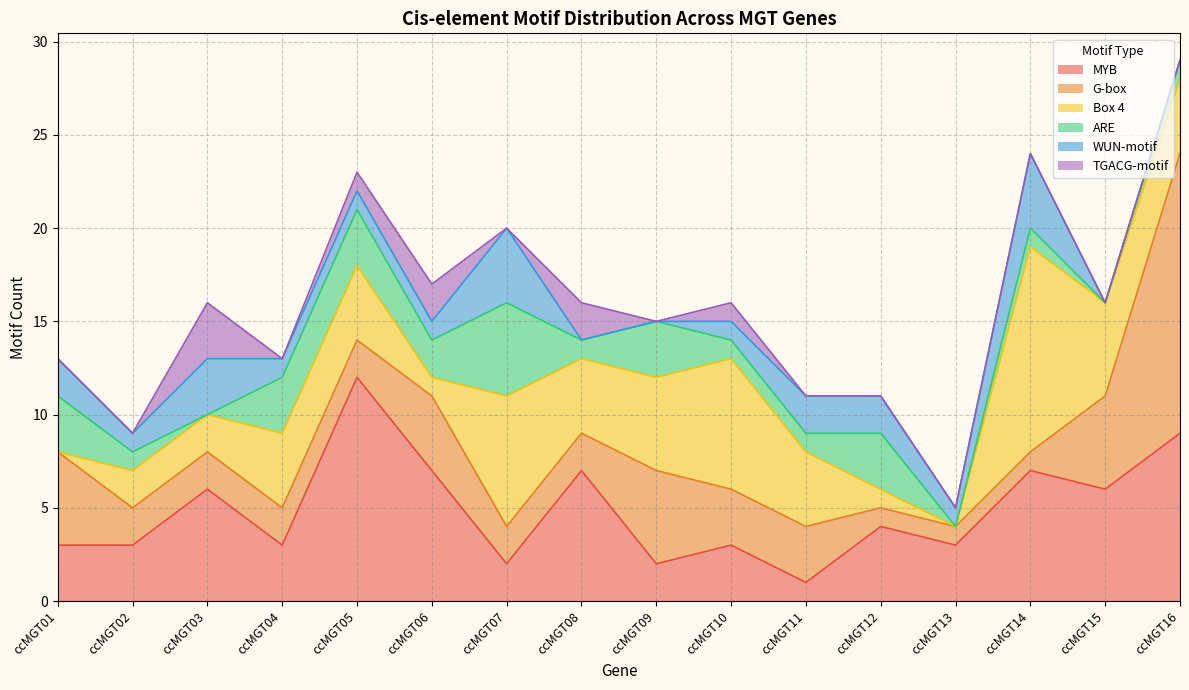

The value of MYB at ccMGT16 is 4. True or false?

False